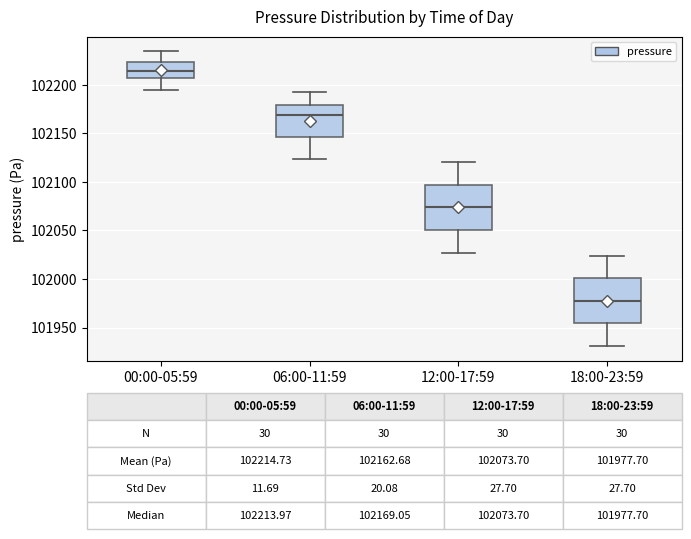

Which box has the lowest median line?

18:00-23:59